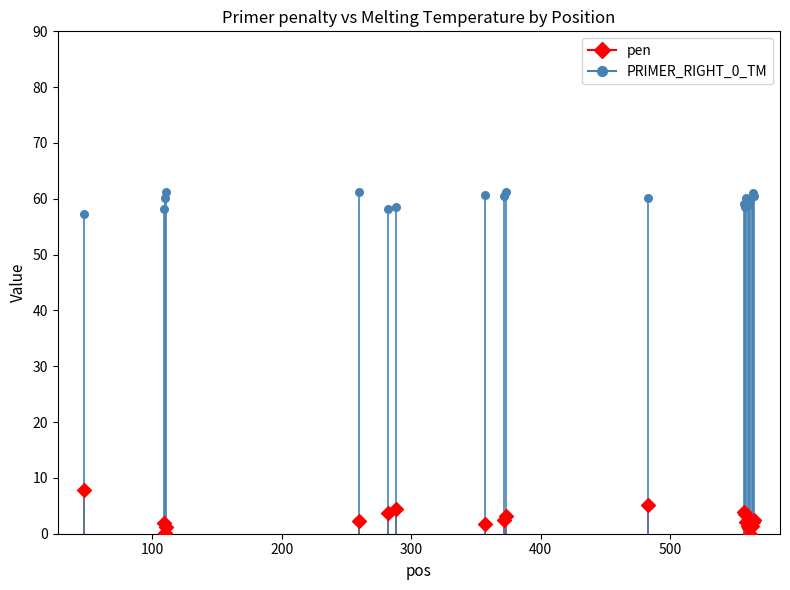

Which series reaches the minimum Y coordinate?

pen